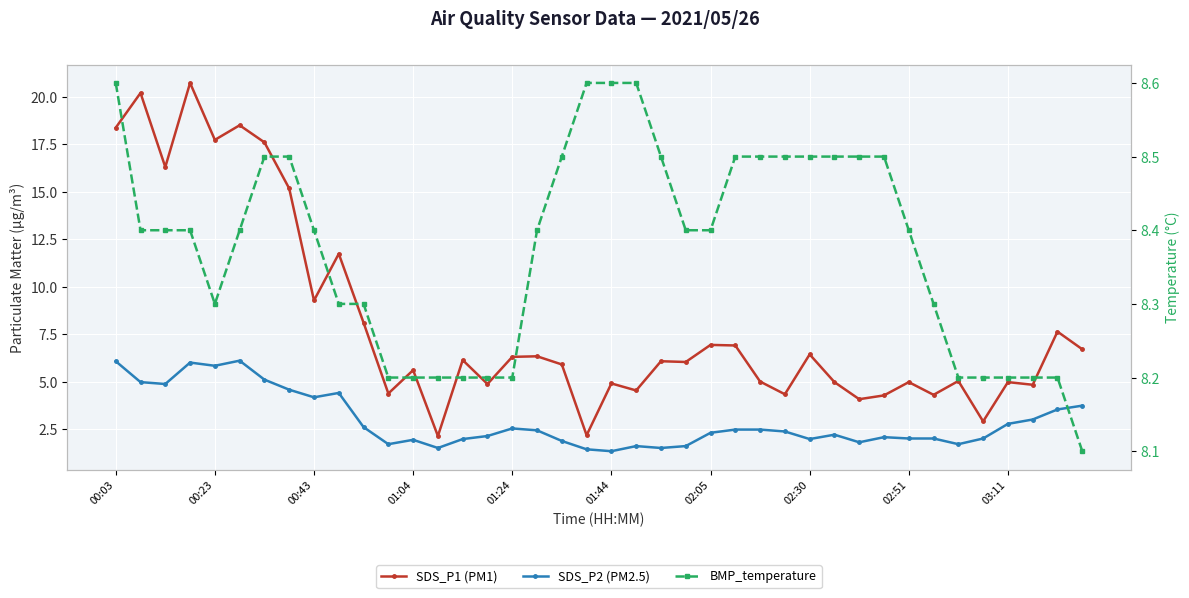

Between 00:23 and 02:51, which is larger?

00:23